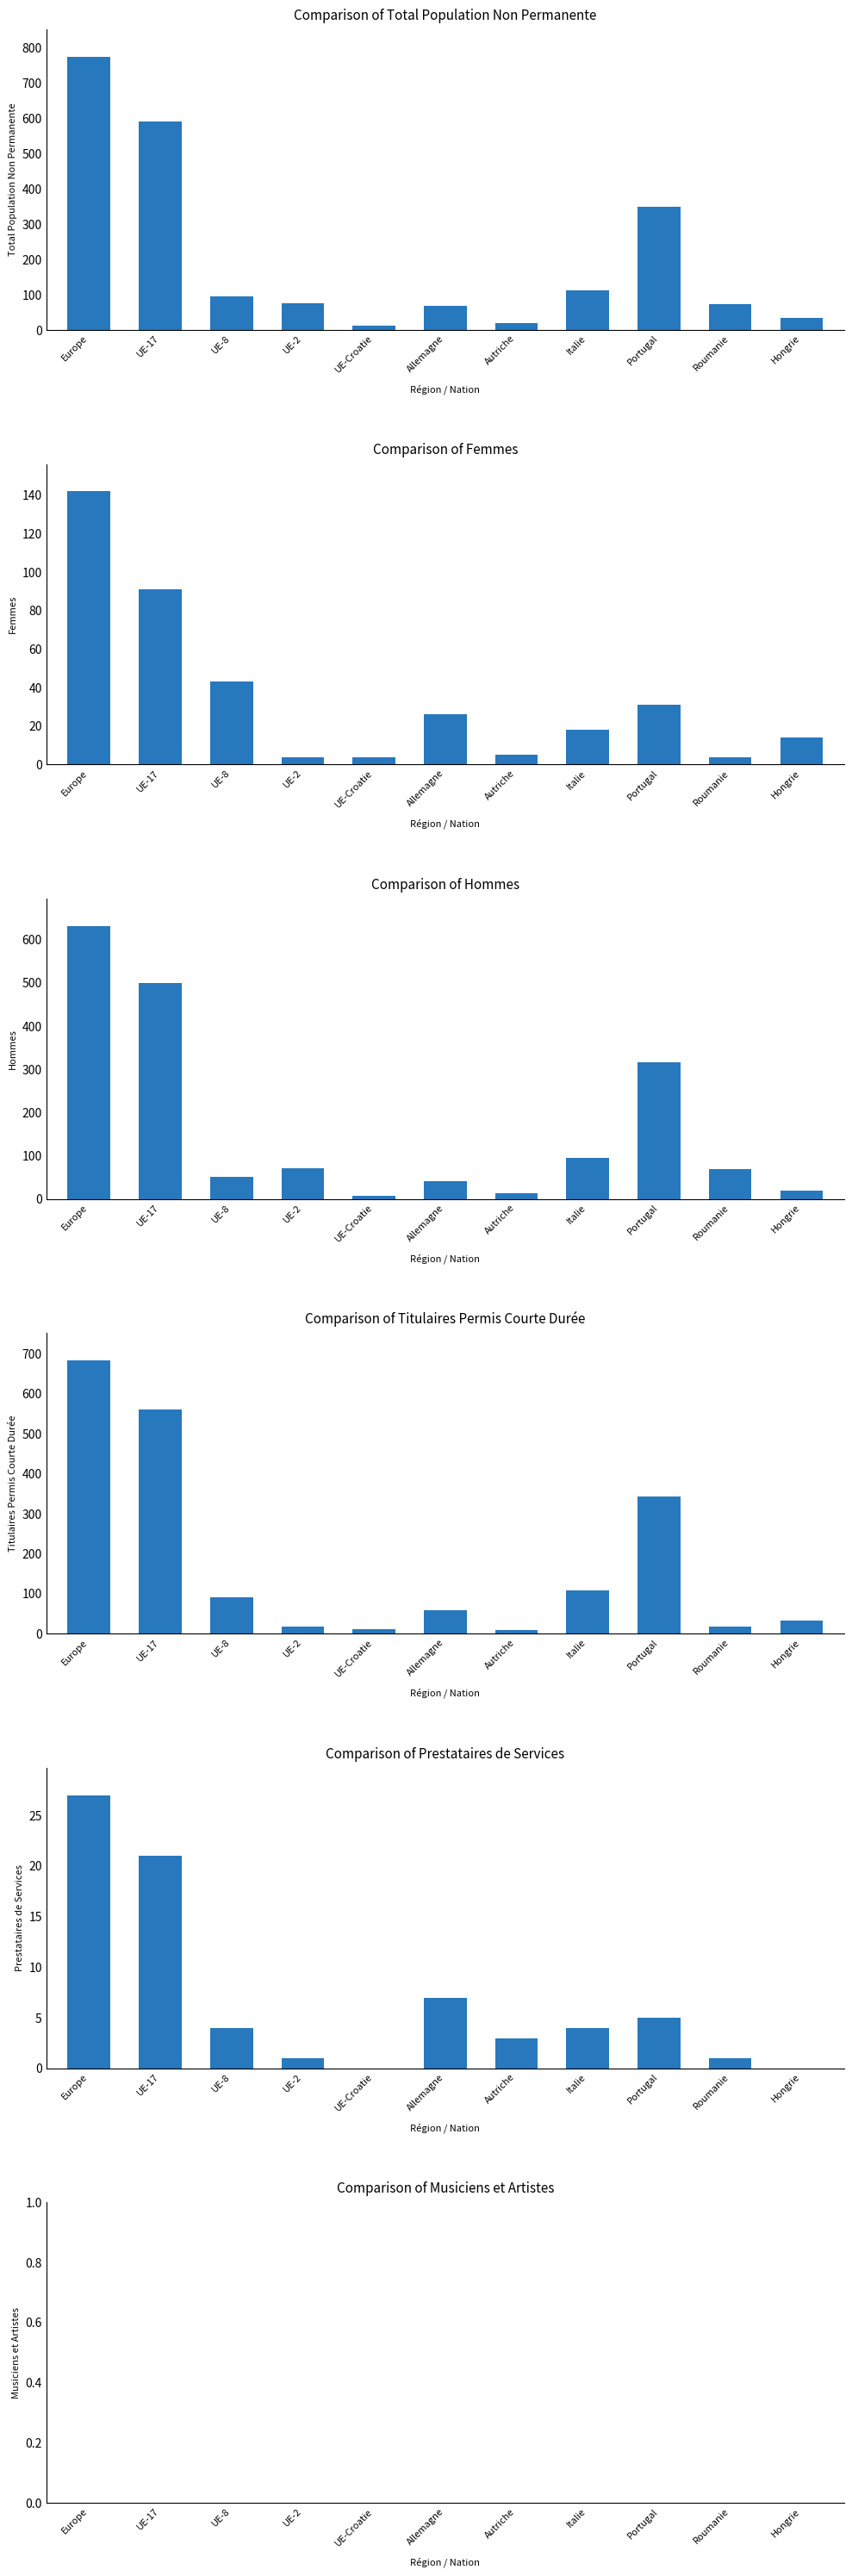

At which category is the sum across all series the highest?

Europe